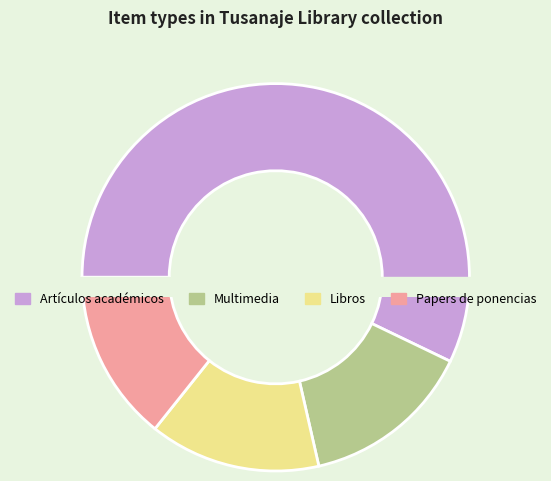

Which slice represents more than half of the pie?

Artículos académicos